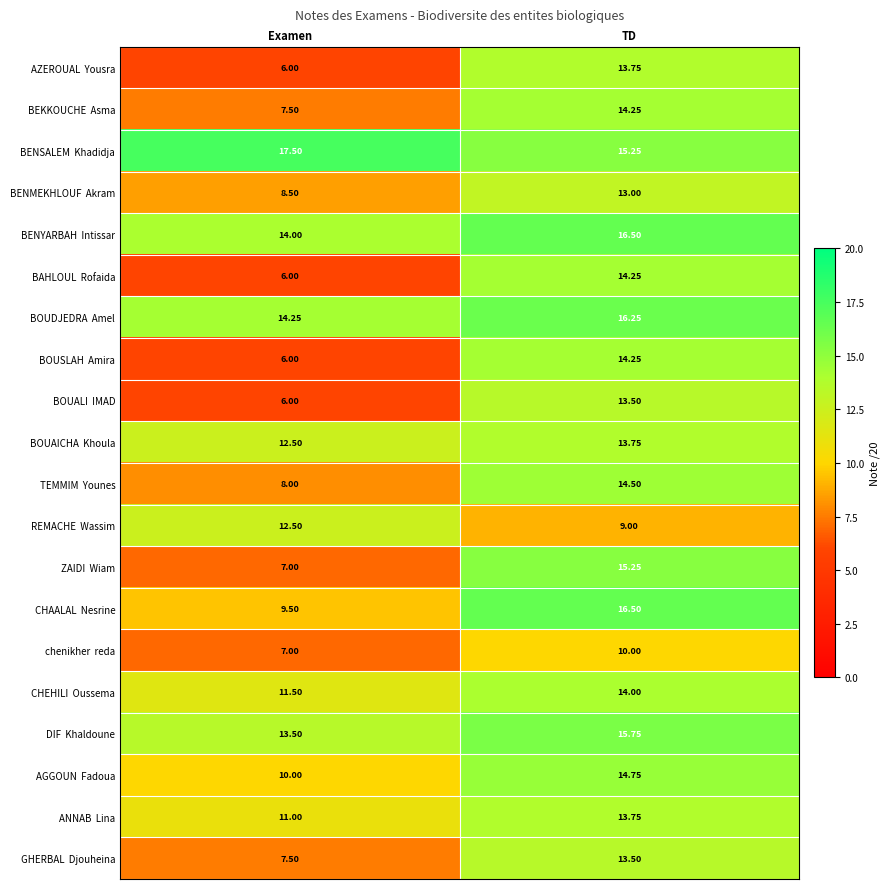

How many categories are shown in the chart?

2